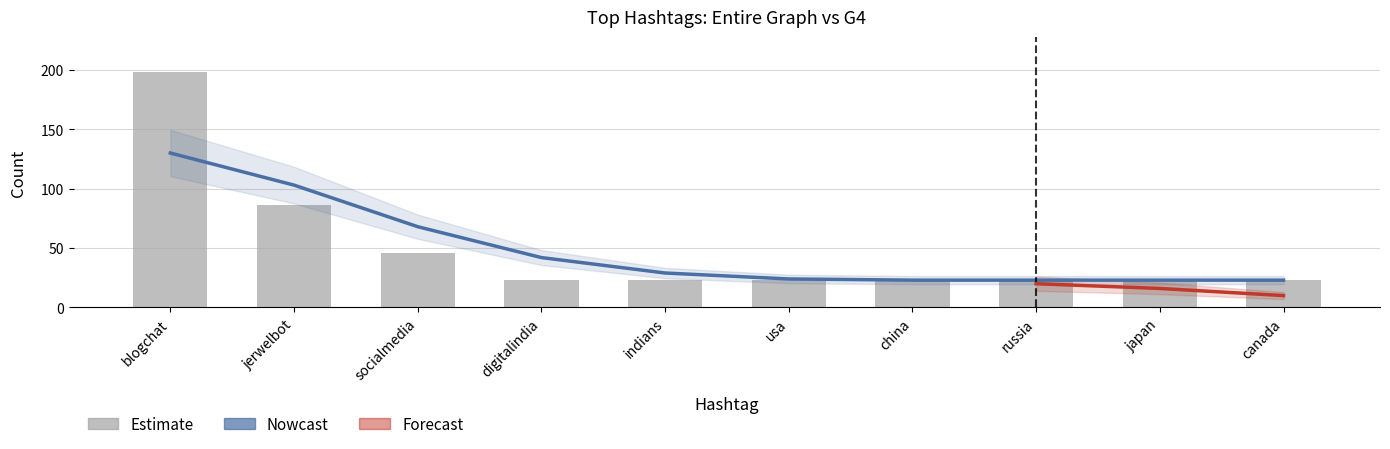

Which category has the lowest value across all series?

digitalindia